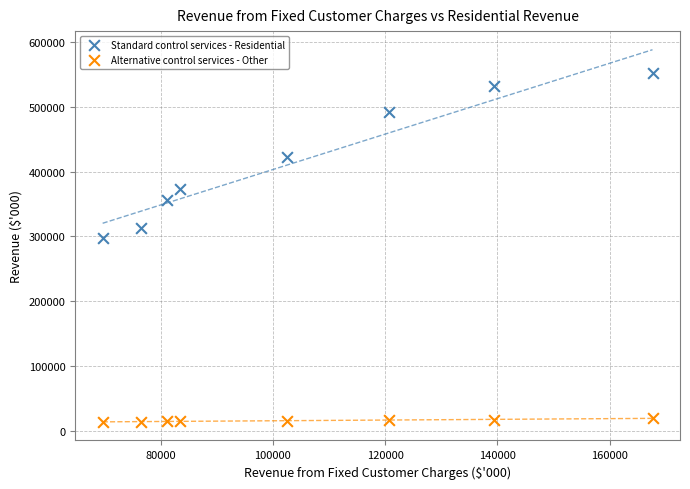

Which series contains the highest Y value?

Standard control services - Residential